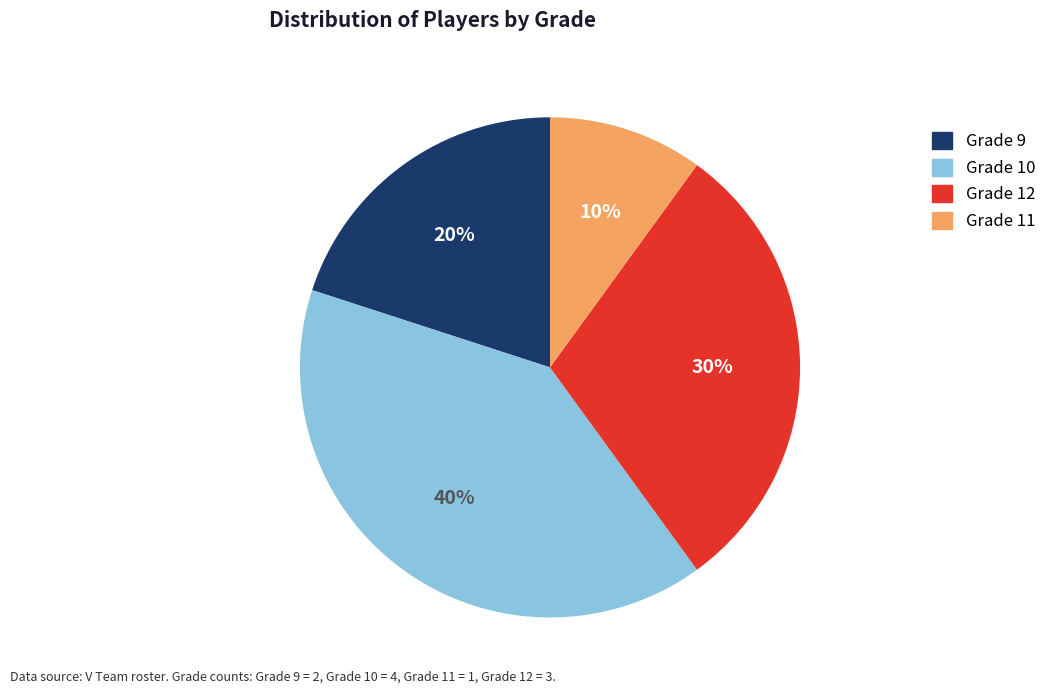

Which slice is the smallest?

Grade 11